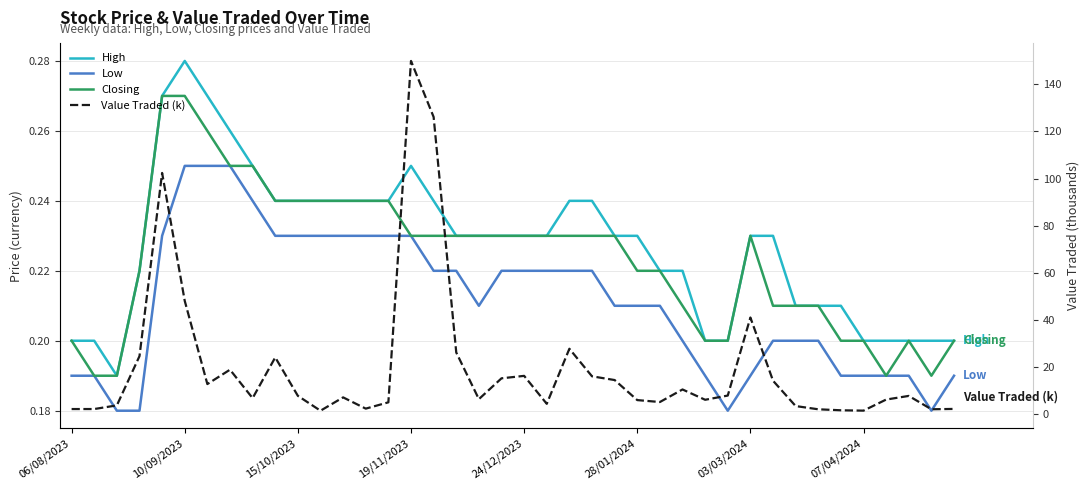

Rank the series by their maximum value, from lowest to highest.

Low, Closing, High, Value Traded (k)